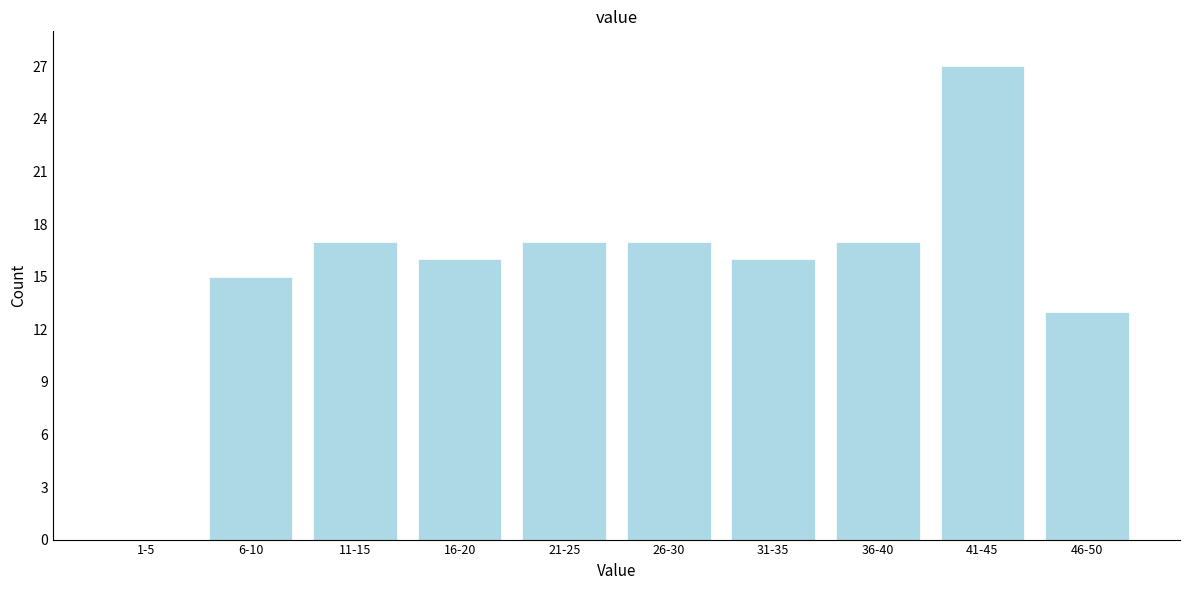

Reading left to right, what are all the values shown in this chart?

1-5=0	6-10=15	11-15=17	16-20=16	21-25=17	26-30=17	31-35=16	36-40=17	41-45=27	46-50=13